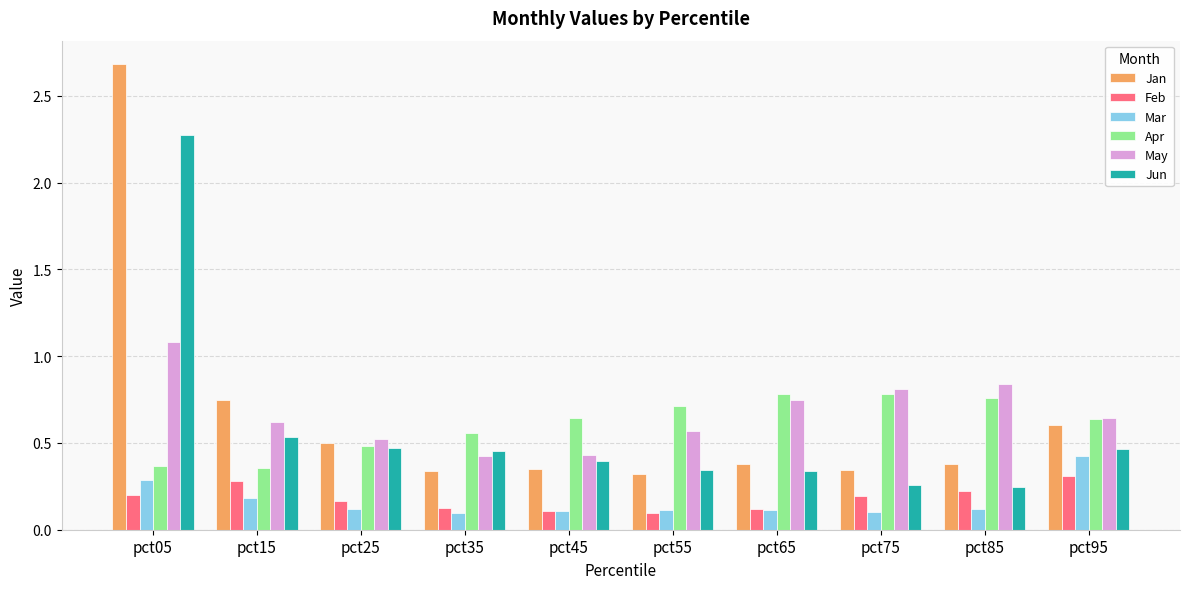

Which series has the largest range (max minus min)?

Jan